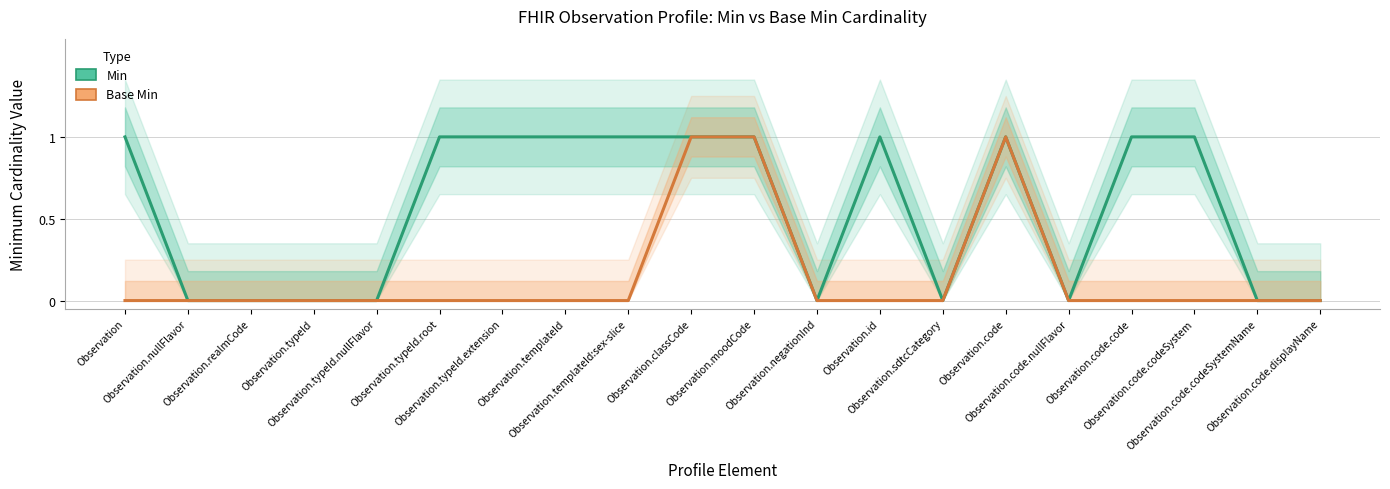

The Min series shows 1 at Observation.templateId. True or false?

True